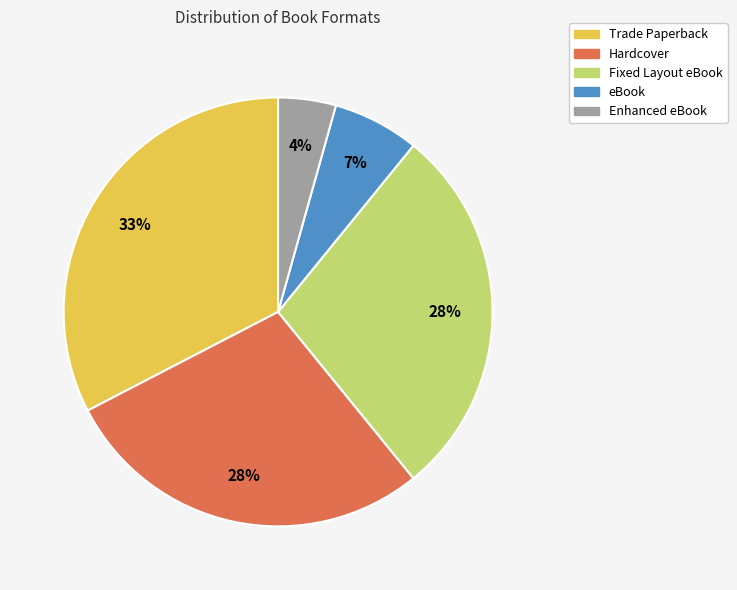

Which has a higher value, Enhanced eBook or eBook?

eBook